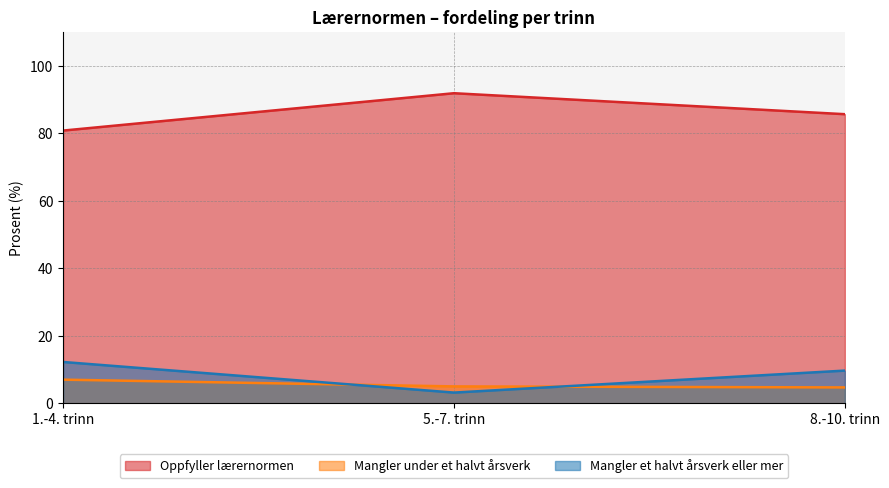

True or false: Mangler et halvt årsverk eller mer has a value of 3.2 at 5.-7. trinn.

True